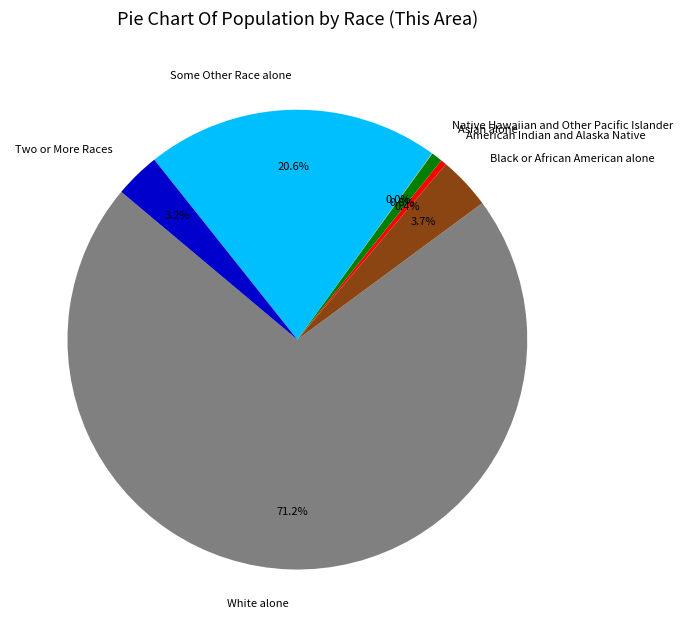

The Black or African American alone slice represents 4% of the pie. True or false?

True